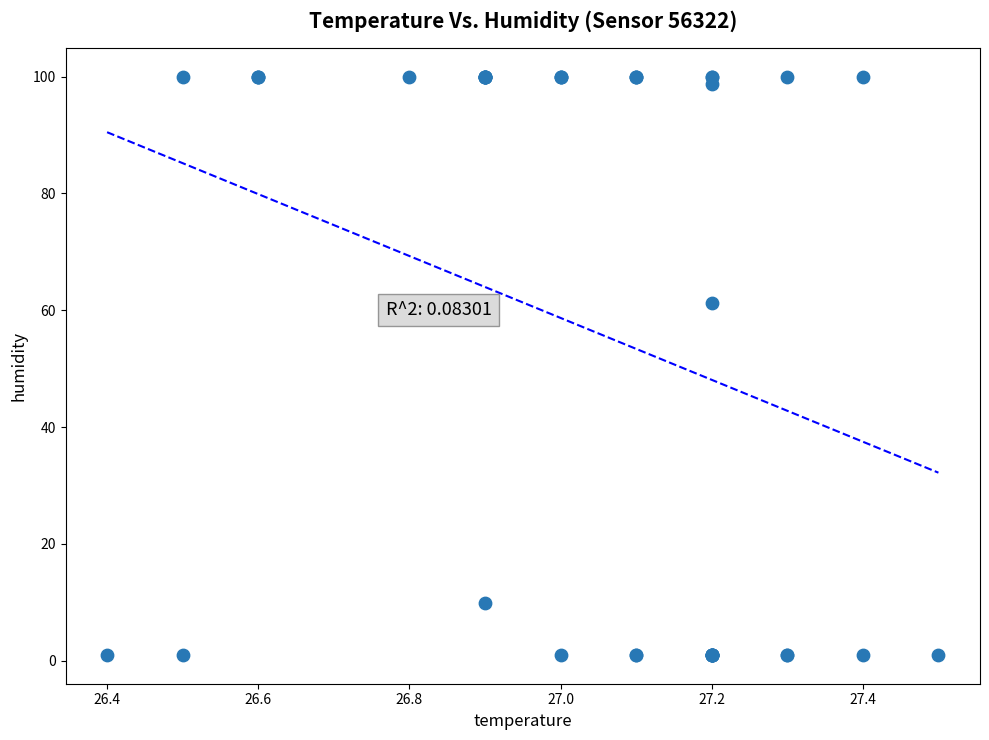

What Y value in the scatter plot is closest to 50?

61.2